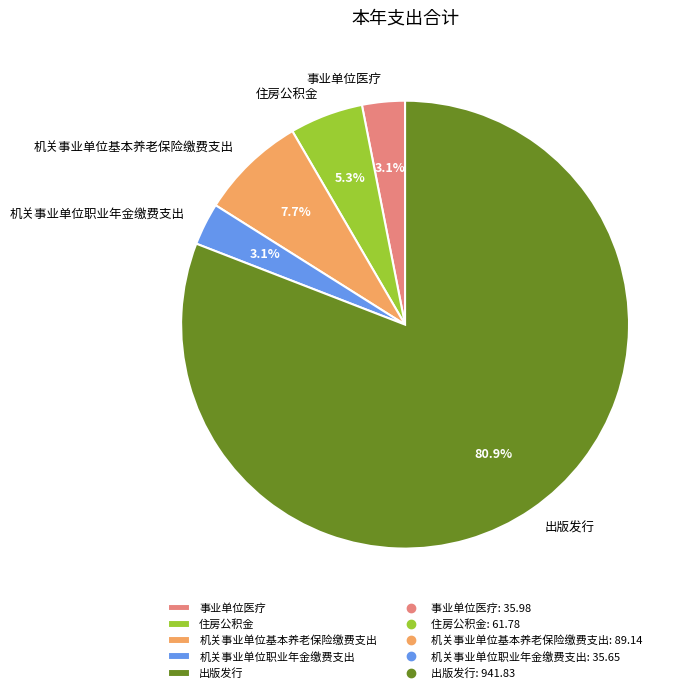

Does 出版发行 account for over 50% of the chart?

Yes